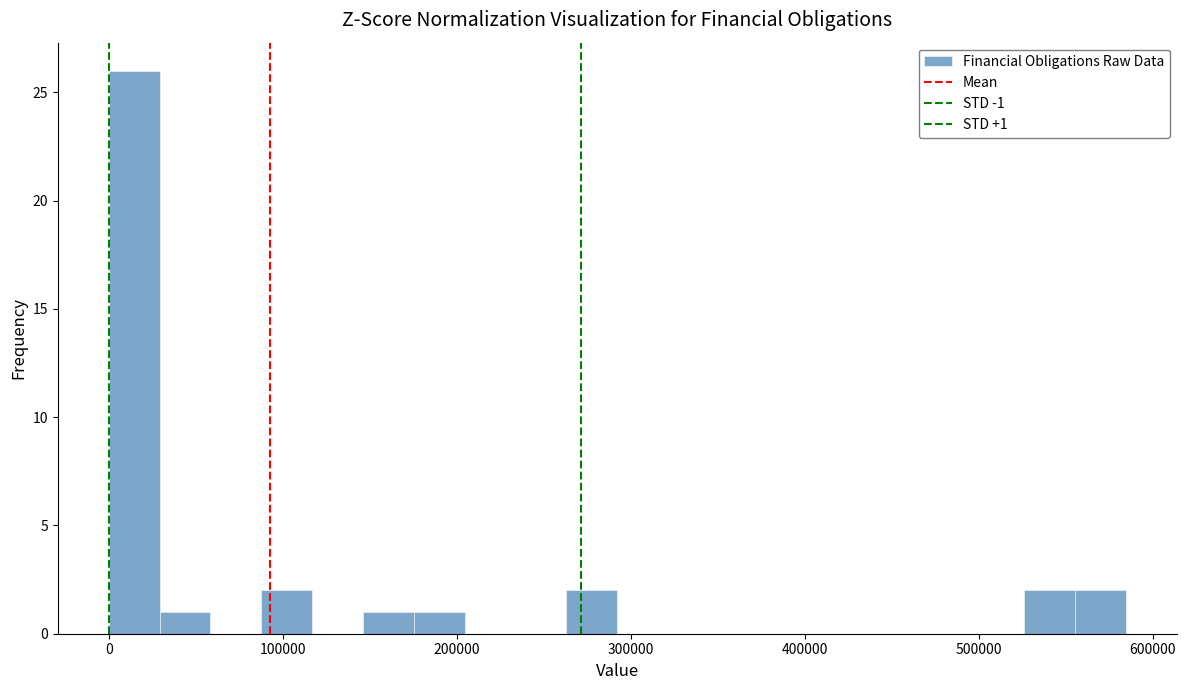

Around what value on the x-axis is the tallest bar? Give the approximate position of its centre, as read against the axis.

10000